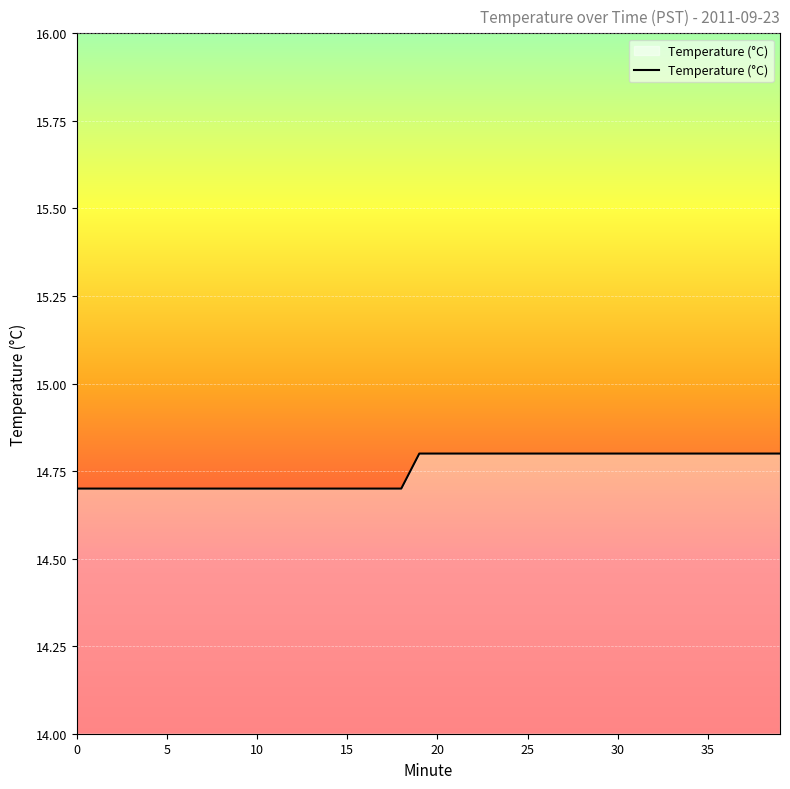

What is the difference between the maximum and second lowest values?

0.1